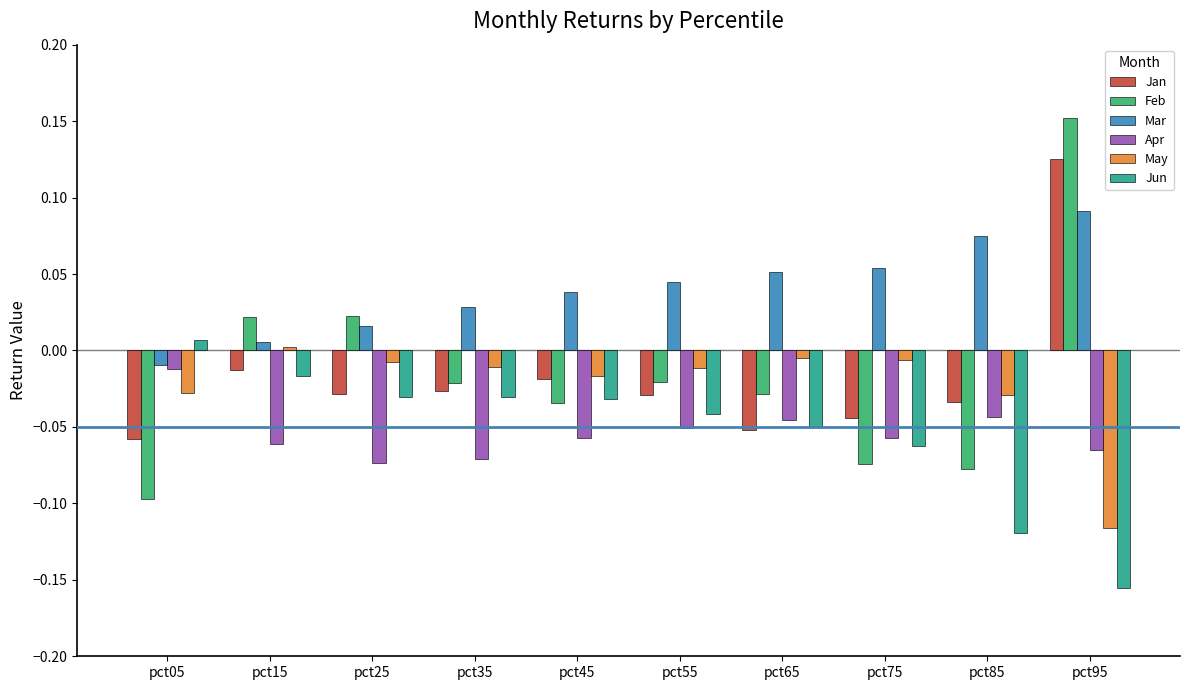

Which series has the largest total across all categories?

Mar